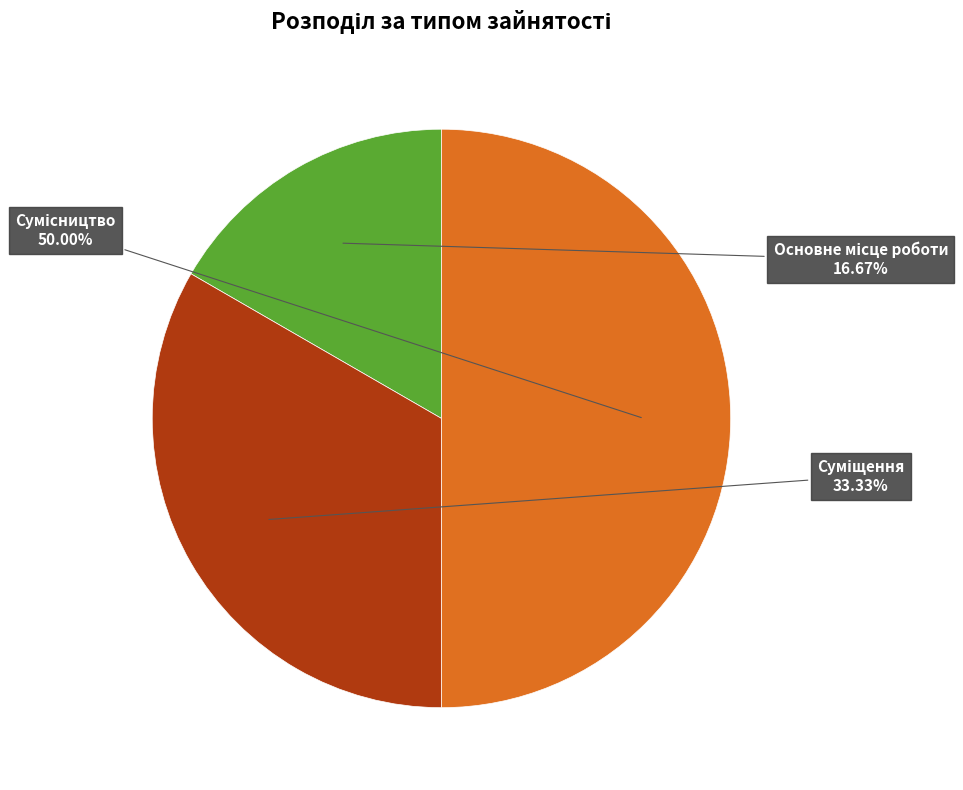

What is the smallest slice in the pie chart?

Основне місце роботи